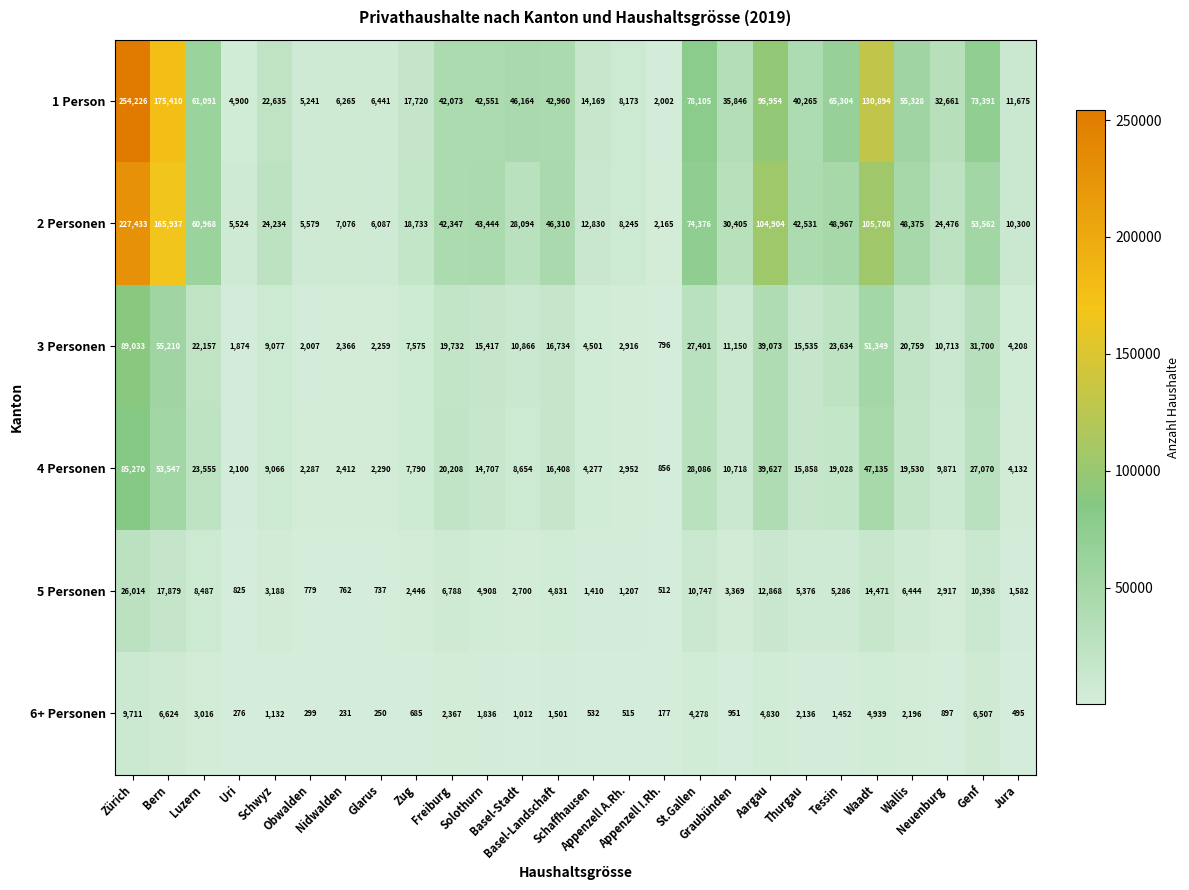

Which series has the largest range (max minus min)?

1 Person